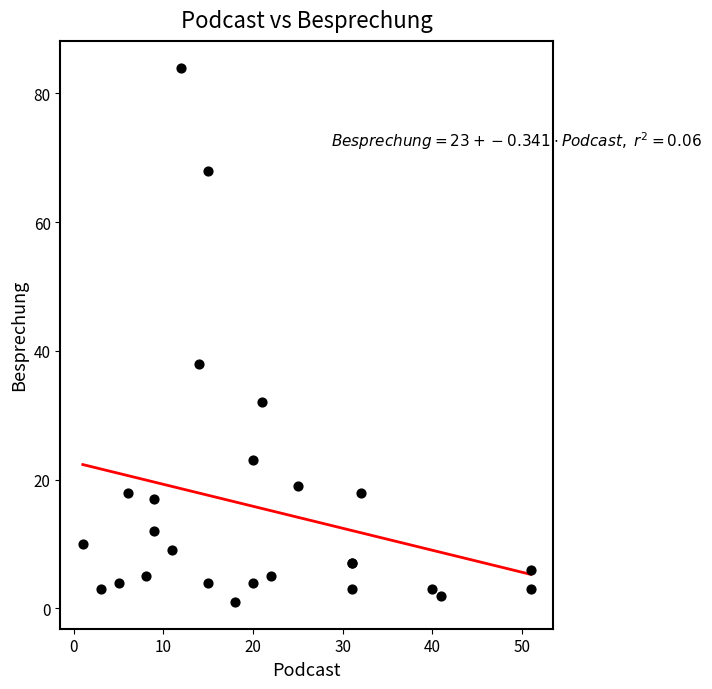

What Y value in the scatter plot is closest to 42?

38